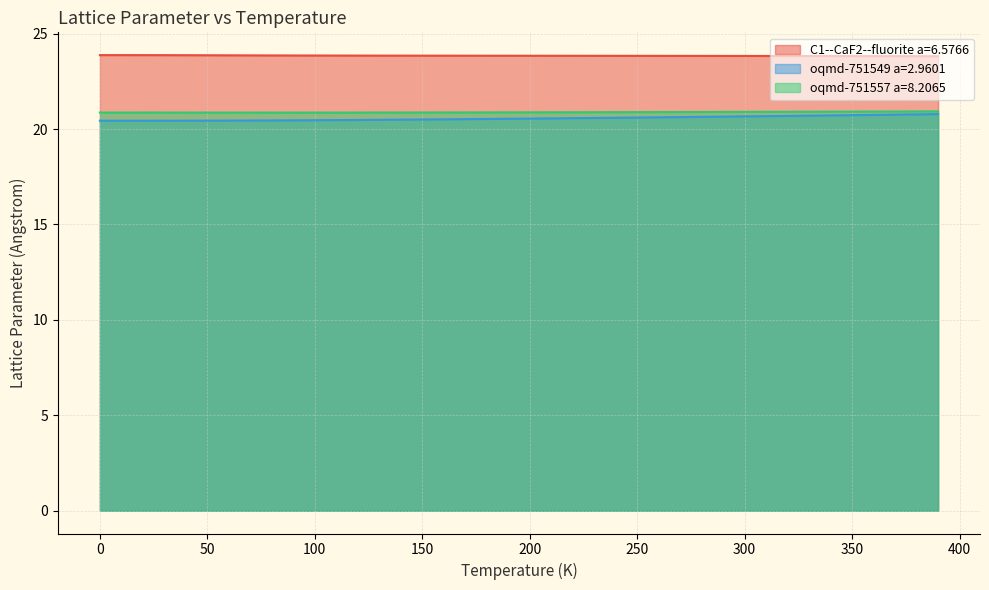

Read the oqmd-751549 a=2.9601 value at 260.0.

20.6